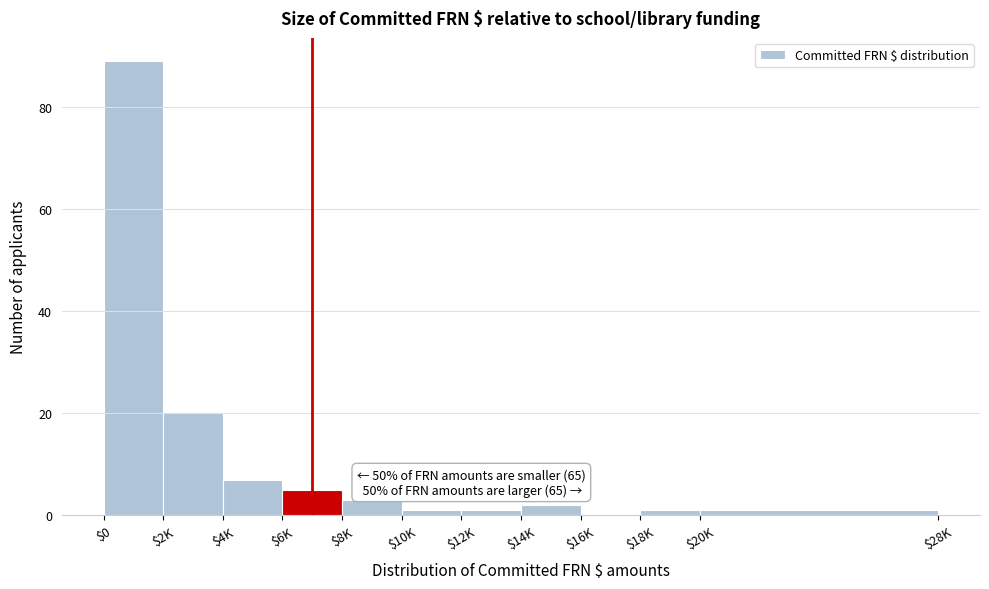

What is the greatest value displayed?

89